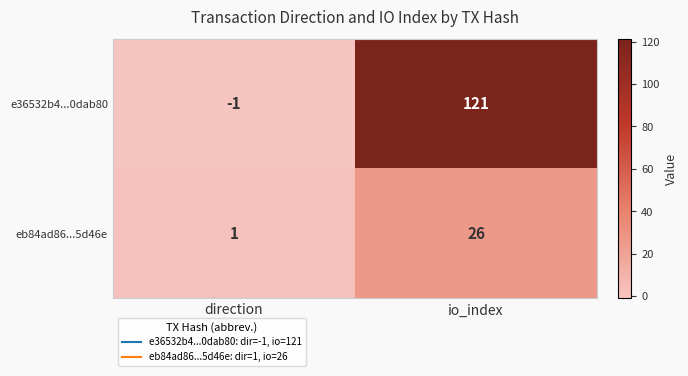

What is the difference between the highest and lowest values at io_index?

95